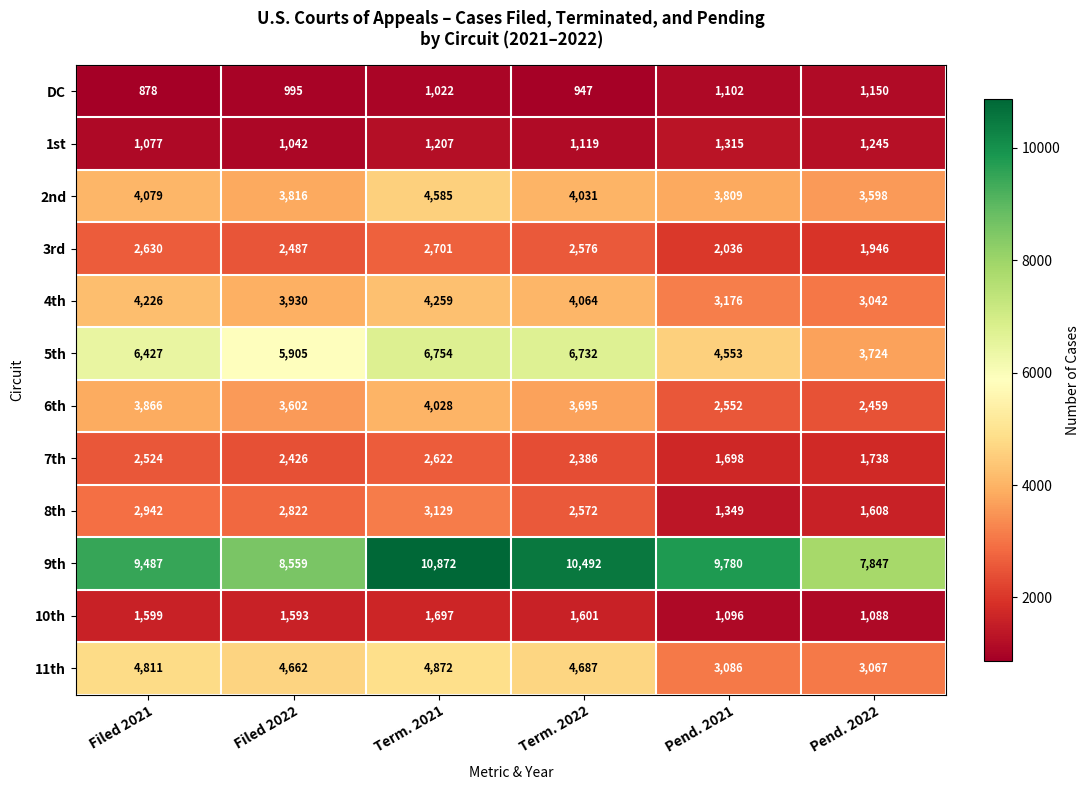

Where does the 2nd series first go above 4031?

Filed 2021